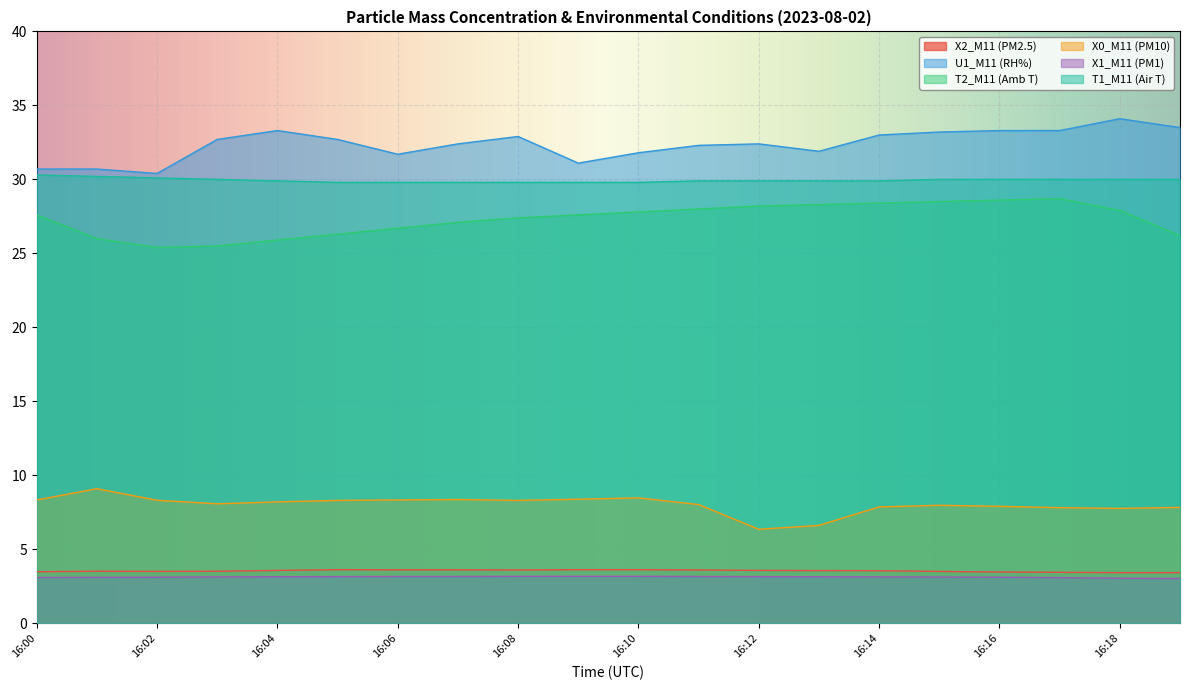

Rank the categories by U1_M11 (RH%) value from highest to lowest.

16:18, 16:19, 16:04, 16:16, 16:17, 16:15, 16:14, 16:08, 16:03, 16:05, 16:07, 16:12, 16:11, 16:13, 16:10, 16:06, 16:09, 16:00, 16:01, 16:02